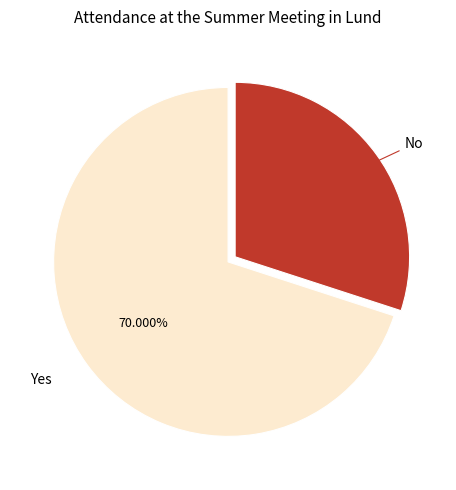

How many segments does this pie chart have?

2